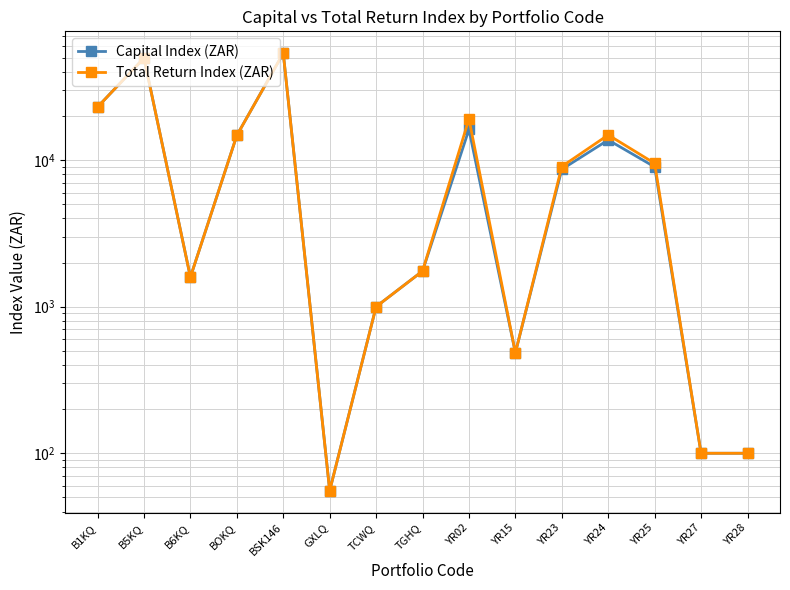

At which category does Total Return Index (ZAR) reach its first local peak?

B5KQ